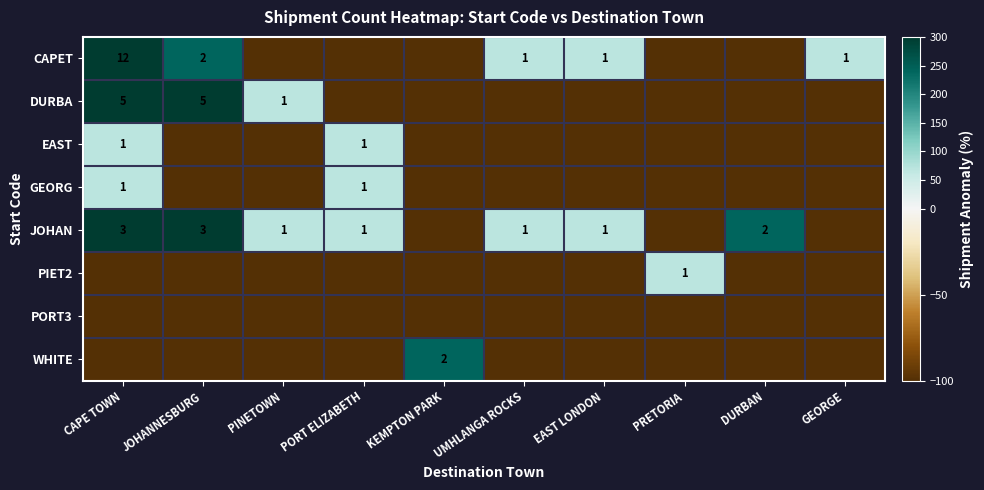

True or false: CAPET has a value of 2 at JOHANNESBURG.

True